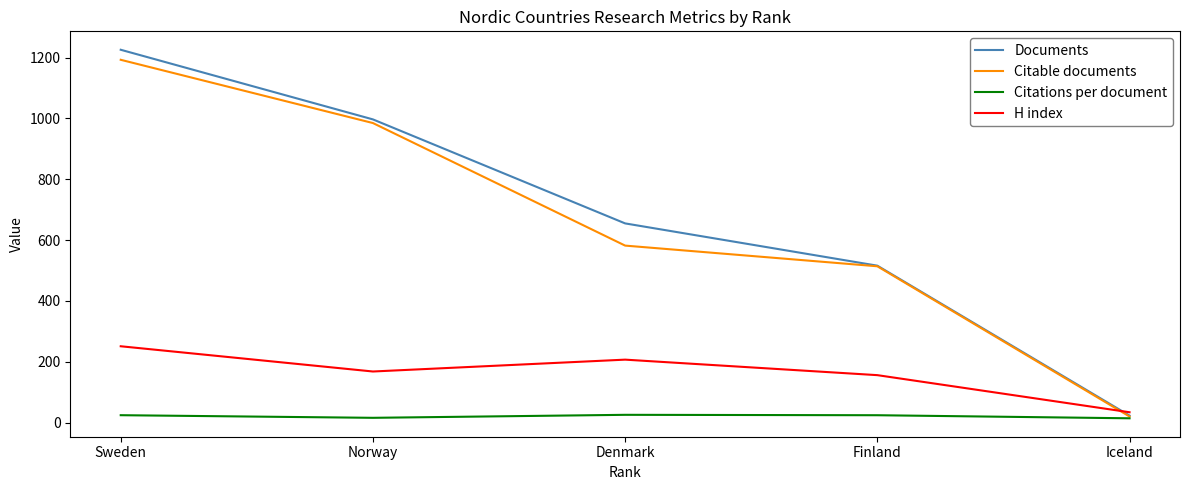

What is the maximum value shown in the chart?

1226.0